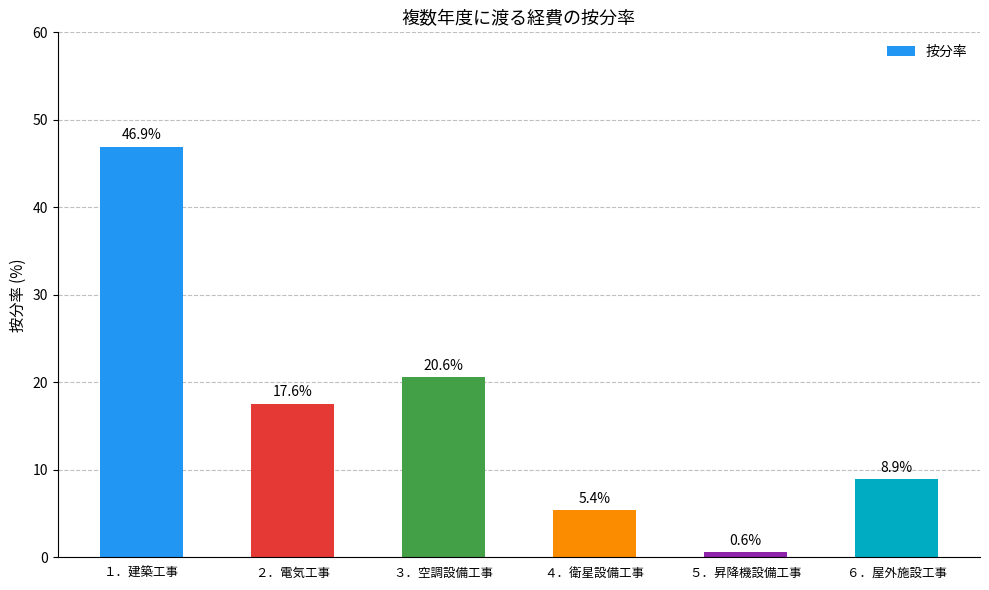

Reading left to right, what are all the values shown in this chart?

46.9	17.6	20.6	5.4	0.6	8.9